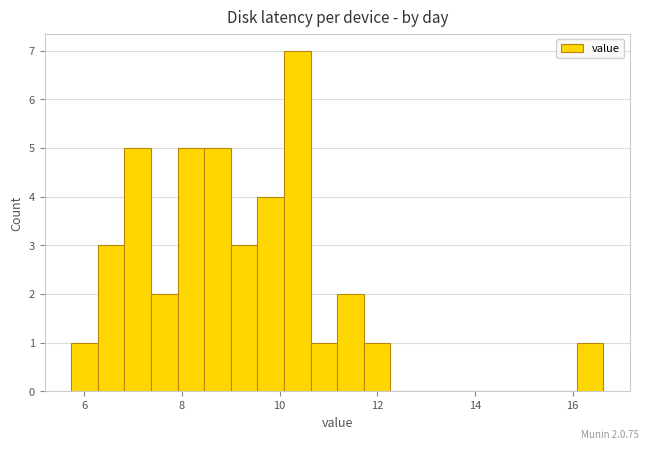

Read against the x-axis, roughly where is the centre of the tallest bar?

10.4